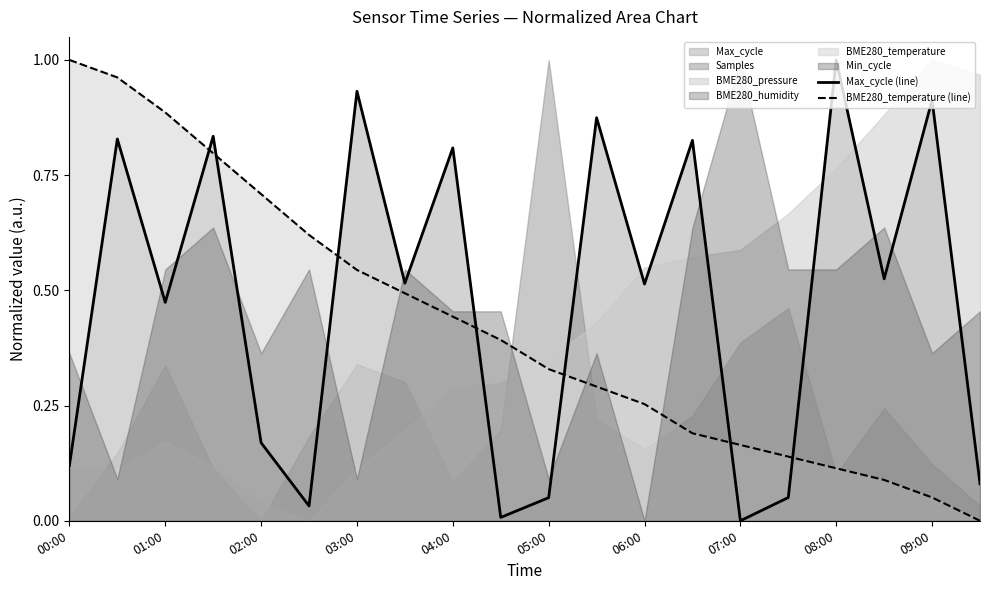

What is the sum of all Max_cycle (line) values?

9.6